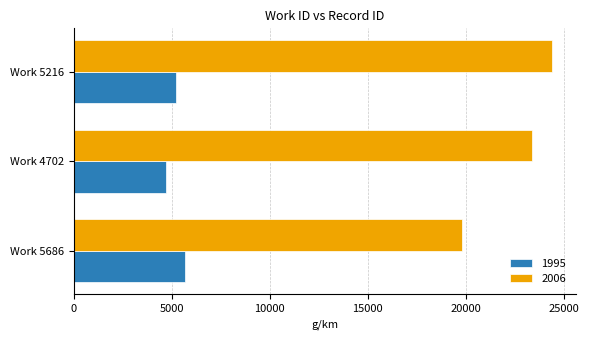

How many distinct data groups are displayed?

2